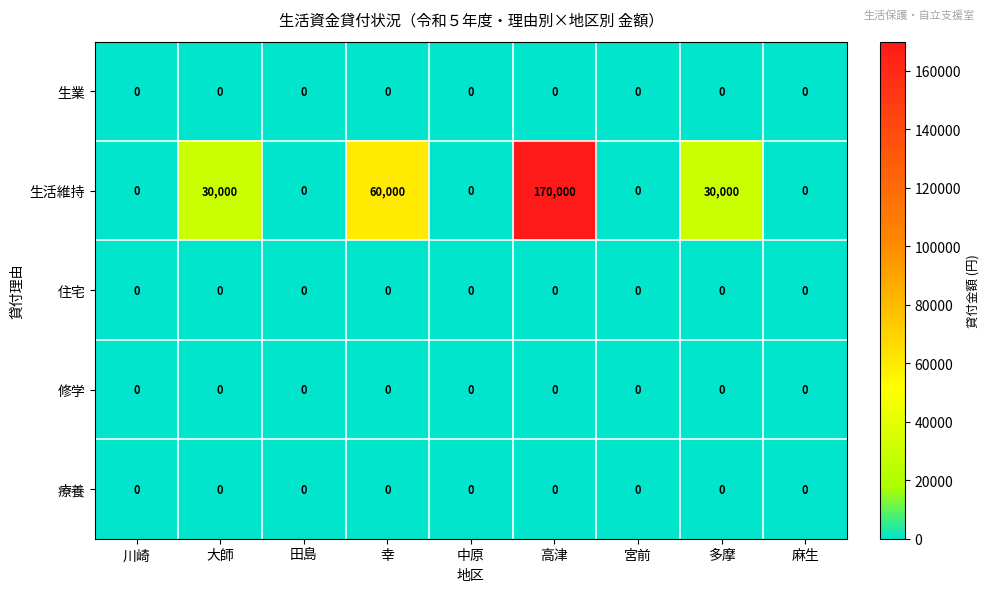

The 生業 series shows 0 at 多摩. True or false?

True